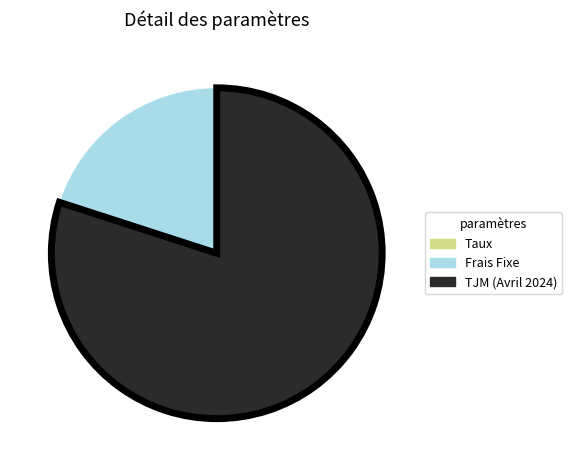

Which slice is the largest?

TJM (Avril 2024)